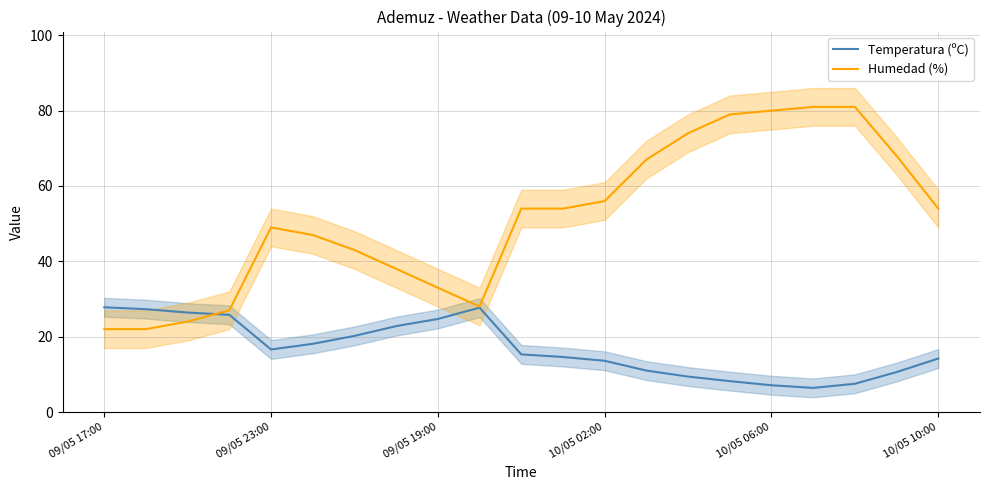

List the series in order of their peak value, highest first.

Humedad (%), Temperatura (ºC)